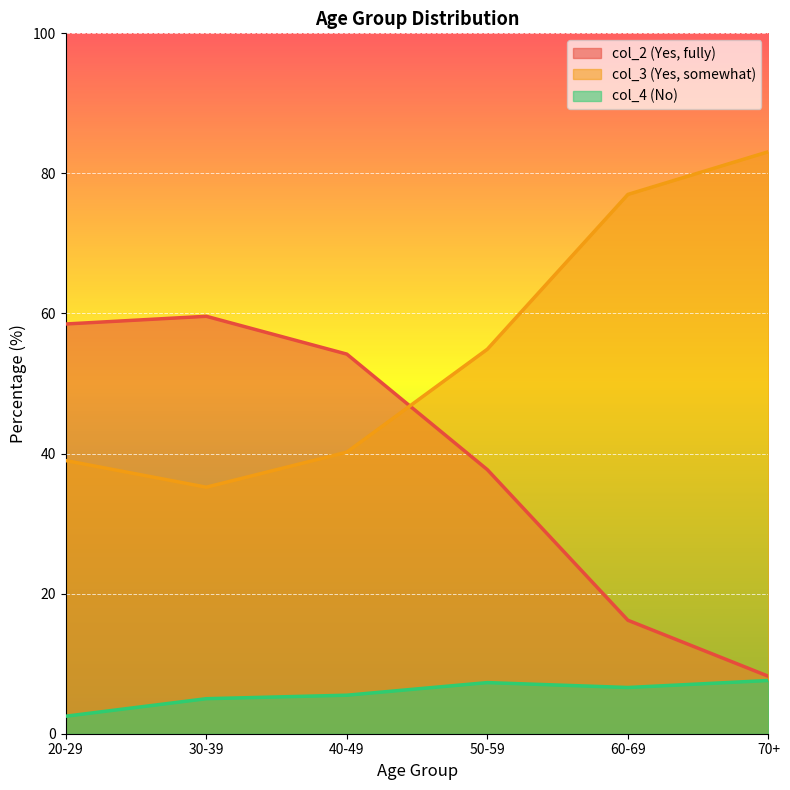

At which category is the sum across all series the highest?

20-29